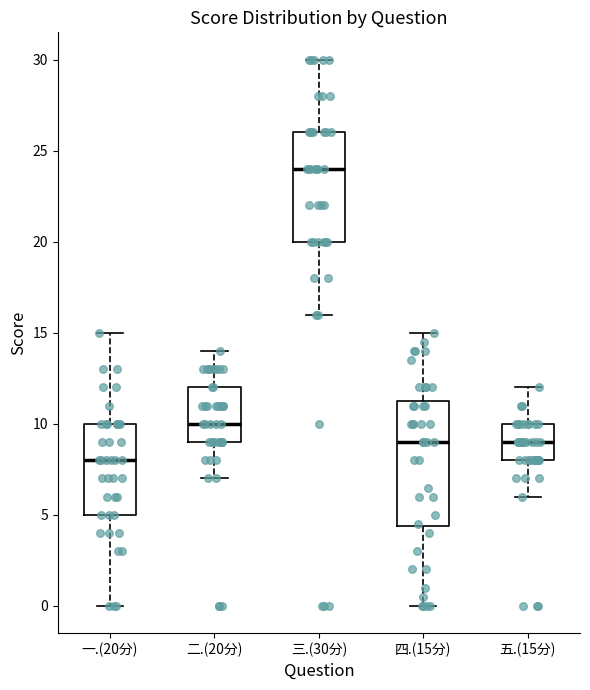

Reading left to right, read every box against the y-axis: the position of its median line, the range the box covers, and the ends of its whiskers. The values are not printed on the chart, so give them approximately, as read against the axis.

一.(20分): median 8.0, box 5.0 to 10.0, whiskers 0.0 to 15.0
二.(20分): median 10.0, box 9.0 to 12.0, whiskers 7.0 to 14.0
三.(30分): median 24.0, box 20.0 to 26.0, whiskers 16.0 to 30.0
四.(15分): median 9.0, box 4.5 to 11.5, whiskers 0.0 to 15.0
五.(15分): median 9.0, box 8.0 to 10.0, whiskers 6.0 to 12.0